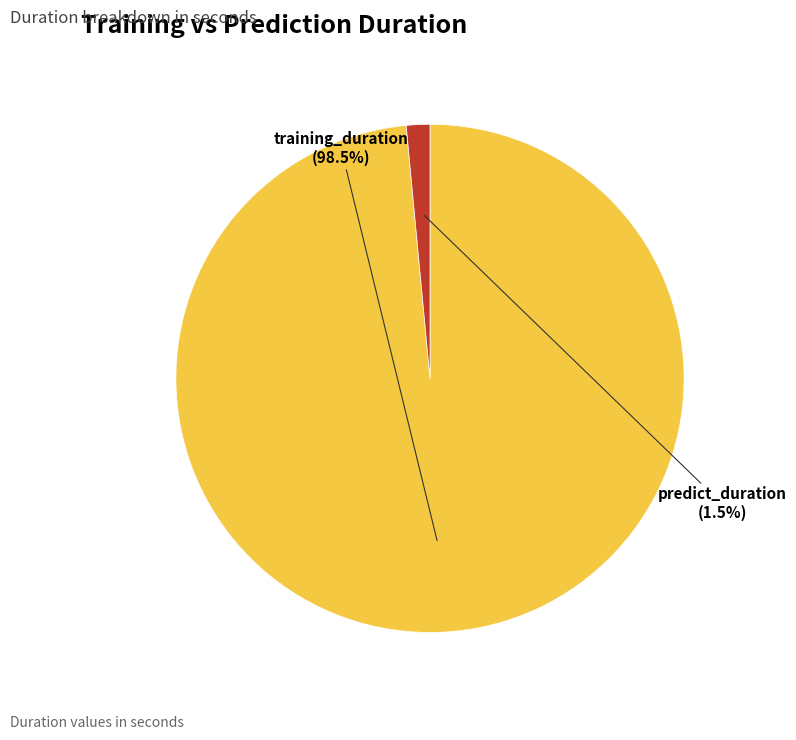

How many segments does this pie chart have?

2